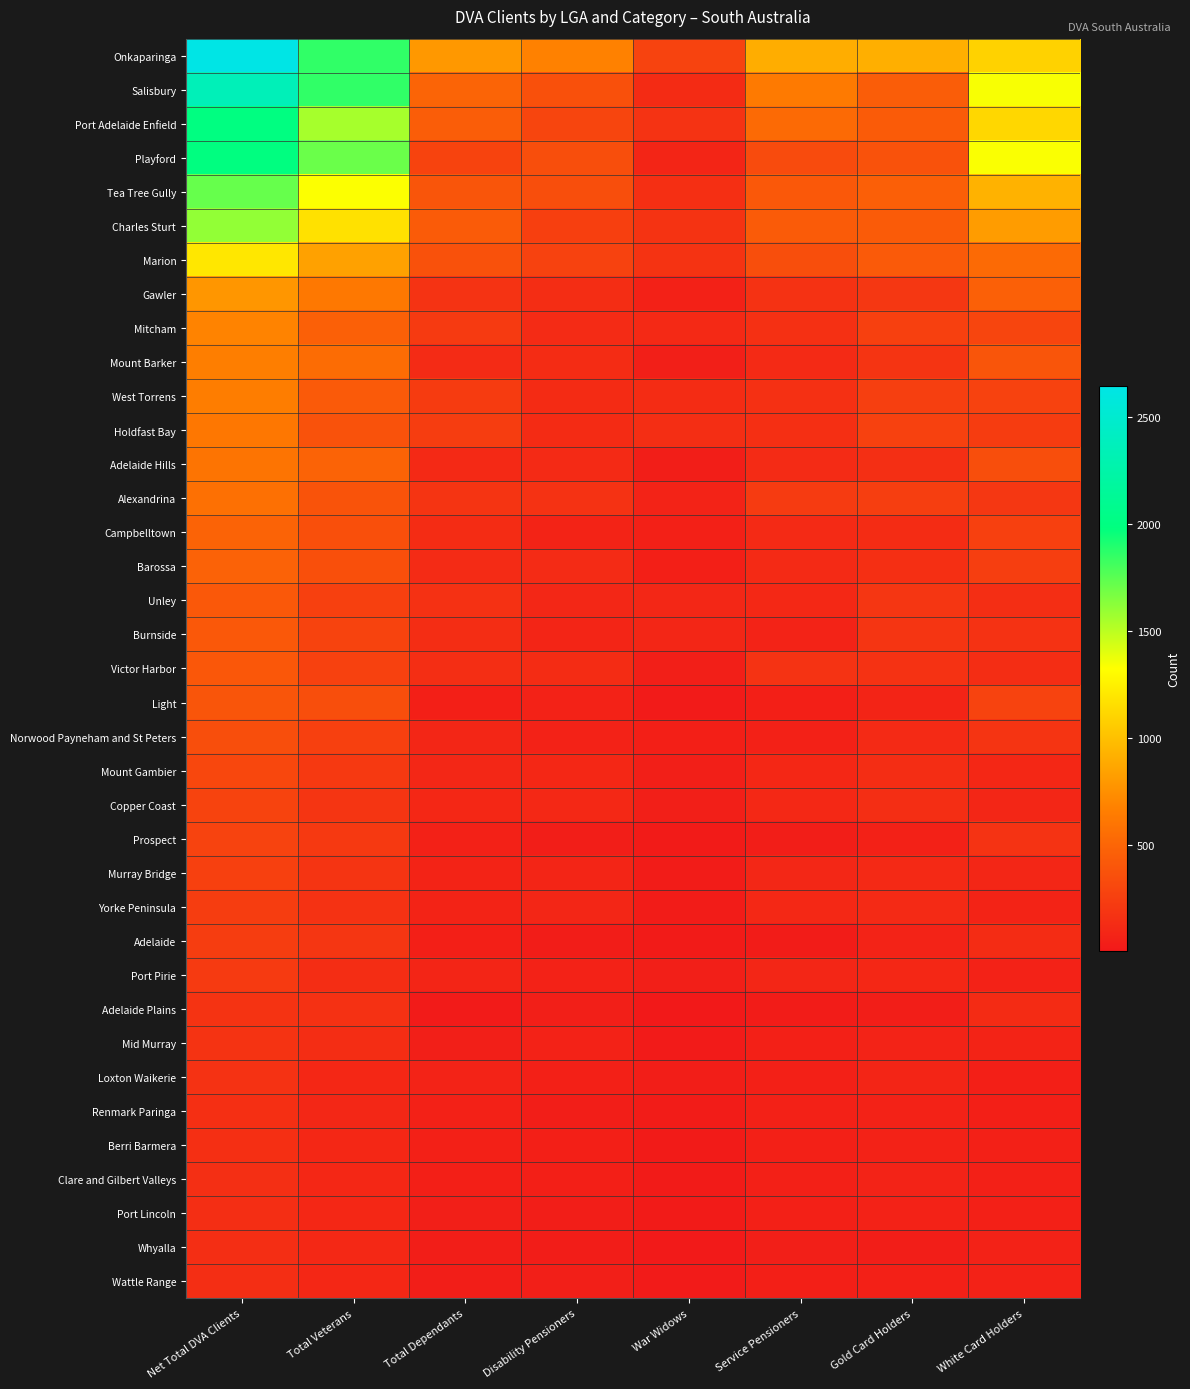

Reading right to left, list all the values displayed in this chart.

Onkaparinga: White Card Holders=1095	Gold Card Holders=915	Service Pensioners=906	War Widows=276	Disability Pensioners=676	Total Dependants=795	Total Veterans=1860	Net Total DVA Clients=2645
Salisbury: White Card Holders=1343	Gold Card Holders=448	Service Pensioners=631	War Widows=128	Disability Pensioners=365	Total Dependants=494	Total Veterans=1860	Net Total DVA Clients=2352
Port Adelaide Enfield: White Card Holders=1123	Gold Card Holders=437	Service Pensioners=530	War Widows=170	Disability Pensioners=290	Total Dependants=448	Total Veterans=1557	Net Total DVA Clients=2000
Playford: White Card Holders=1336	Gold Card Holders=375	Service Pensioners=329	War Widows=84	Disability Pensioners=351	Total Dependants=281	Total Veterans=1708	Net Total DVA Clients=1987
Tea Tree Gully: White Card Holders=932	Gold Card Holders=462	Service Pensioners=416	War Widows=152	Disability Pensioners=347	Total Dependants=394	Total Veterans=1334	Net Total DVA Clients=1722
Charles Sturt: White Card Holders=818	Gold Card Holders=434	Service Pensioners=436	War Widows=179	Disability Pensioners=254	Total Dependants=437	Total Veterans=1174	Net Total DVA Clients=1604
Marion: White Card Holders=531	Gold Card Holders=432	Service Pensioners=347	War Widows=180	Disability Pensioners=272	Total Dependants=369	Total Veterans=842	Net Total DVA Clients=1204
Gawler: White Card Holders=464	Gold Card Holders=196	Service Pensioners=169	War Widows=60	Disability Pensioners=135	Total Dependants=170	Total Veterans=620	Net Total DVA Clients=788
Mitcham: White Card Holders=291	Gold Card Holders=261	Service Pensioners=155	War Widows=111	Disability Pensioners=121	Total Dependants=221	Total Veterans=467	Net Total DVA Clients=686
Mount Barker: White Card Holders=395	Gold Card Holders=184	Service Pensioners=114	War Widows=45	Disability Pensioners=133	Total Dependants=120	Total Veterans=545	Net Total DVA Clients=664
West Torrens: White Card Holders=272	Gold Card Holders=249	Service Pensioners=158	War Widows=129	Disability Pensioners=126	Total Dependants=227	Total Veterans=423	Net Total DVA Clients=650
Holdfast Bay: White Card Holders=234	Gold Card Holders=267	Service Pensioners=151	War Widows=143	Disability Pensioners=125	Total Dependants=239	Total Veterans=380	Net Total DVA Clients=617
Adelaide Hills: White Card Holders=347	Gold Card Holders=149	Service Pensioners=120	War Widows=41	Disability Pensioners=116	Total Dependants=111	Total Veterans=486	Net Total DVA Clients=595
Alexandrina: White Card Holders=200	Gold Card Holders=243	Service Pensioners=222	War Widows=70	Disability Pensioners=168	Total Dependants=184	Total Veterans=385	Net Total DVA Clients=568
Campbelltown: White Card Holders=259	Gold Card Holders=133	Service Pensioners=117	War Widows=52	Disability Pensioners=77	Total Dependants=130	Total Veterans=358	Net Total DVA Clients=488
Barossa: White Card Holders=246	Gold Card Holders=153	Service Pensioners=115	War Widows=48	Disability Pensioners=121	Total Dependants=121	Total Veterans=359	Net Total DVA Clients=477
Unley: White Card Holders=141	Gold Card Holders=191	Service Pensioners=104	War Widows=96	Disability Pensioners=96	Total Dependants=160	Total Veterans=258	Net Total DVA Clients=417
Burnside: White Card Holders=166	Gold Card Holders=186	Service Pensioners=69	War Widows=89	Disability Pensioners=86	Total Dependants=136	Total Veterans=280	Net Total DVA Clients=416
Victor Harbor: White Card Holders=139	Gold Card Holders=167	Service Pensioners=170	War Widows=45	Disability Pensioners=130	Total Dependants=144	Total Veterans=267	Net Total DVA Clients=411
Light: White Card Holders=277	Gold Card Holders=81	Service Pensioners=47	War Widows=19	Disability Pensioners=63	Total Dependants=49	Total Veterans=347	Net Total DVA Clients=396
Norwood Payneham and St Peters: White Card Holders=181	Gold Card Holders=117	Service Pensioners=60	War Widows=51	Disability Pensioners=62	Total Dependants=89	Total Veterans=262	Net Total DVA Clients=350
Mount Gambier: White Card Holders=100	Gold Card Holders=136	Service Pensioners=100	War Widows=46	Disability Pensioners=99	Total Dependants=95	Total Veterans=213	Net Total DVA Clients=308
Copper Coast: White Card Holders=91	Gold Card Holders=141	Service Pensioners=108	War Widows=46	Disability Pensioners=103	Total Dependants=98	Total Veterans=186	Net Total DVA Clients=283
Prospect: White Card Holders=171	Gold Card Holders=57	Service Pensioners=39	War Widows=24	Disability Pensioners=41	Total Dependants=60	Total Veterans=216	Net Total DVA Clients=275
Murray Bridge: White Card Holders=90	Gold Card Holders=112	Service Pensioners=97	War Widows=29	Disability Pensioners=85	Total Dependants=74	Total Veterans=184	Net Total DVA Clients=258
Yorke Peninsula: White Card Holders=73	Gold Card Holders=114	Service Pensioners=108	War Widows=29	Disability Pensioners=89	Total Dependants=77	Total Veterans=166	Net Total DVA Clients=242
Adelaide: White Card Holders=132	Gold Card Holders=71	Service Pensioners=26	War Widows=25	Disability Pensioners=32	Total Dependants=49	Total Veterans=192	Net Total DVA Clients=238
Port Pirie: White Card Holders=66	Gold Card Holders=101	Service Pensioners=89	War Widows=42	Disability Pensioners=63	Total Dependants=85	Total Veterans=134	Net Total DVA Clients=219
Adelaide Plains: White Card Holders=126	Gold Card Holders=38	Service Pensioners=30	War Widows=5	Disability Pensioners=44	Total Dependants=20	Total Veterans=161	Net Total DVA Clients=180
Mid Murray: White Card Holders=75	Gold Card Holders=71	Service Pensioners=55	War Widows=18	Disability Pensioners=65	Total Dependants=42	Total Veterans=135	Net Total DVA Clients=177
Loxton Waikerie: White Card Holders=50	Gold Card Holders=87	Service Pensioners=52	War Widows=41	Disability Pensioners=56	Total Dependants=68	Total Veterans=100	Net Total DVA Clients=167
Renmark Paringa: White Card Holders=50	Gold Card Holders=63	Service Pensioners=61	War Widows=28	Disability Pensioners=36	Total Dependants=60	Total Veterans=93	Net Total DVA Clients=153
Berri Barmera: White Card Holders=52	Gold Card Holders=63	Service Pensioners=56	War Widows=24	Disability Pensioners=51	Total Dependants=52	Total Veterans=102	Net Total DVA Clients=151
Clare and Gilbert Valleys: White Card Holders=52	Gold Card Holders=69	Service Pensioners=54	War Widows=23	Disability Pensioners=50	Total Dependants=50	Total Veterans=100	Net Total DVA Clients=149
Port Lincoln: White Card Holders=53	Gold Card Holders=64	Service Pensioners=52	War Widows=21	Disability Pensioners=41	Total Dependants=46	Total Veterans=98	Net Total DVA Clients=144
Whyalla: White Card Holders=62	Gold Card Holders=40	Service Pensioners=46	War Widows=13	Disability Pensioners=31	Total Dependants=40	Total Veterans=105	Net Total DVA Clients=144
Wattle Range: White Card Holders=62	Gold Card Holders=55	Service Pensioners=47	War Widows=19	Disability Pensioners=43	Total Dependants=40	Total Veterans=101	Net Total DVA Clients=140